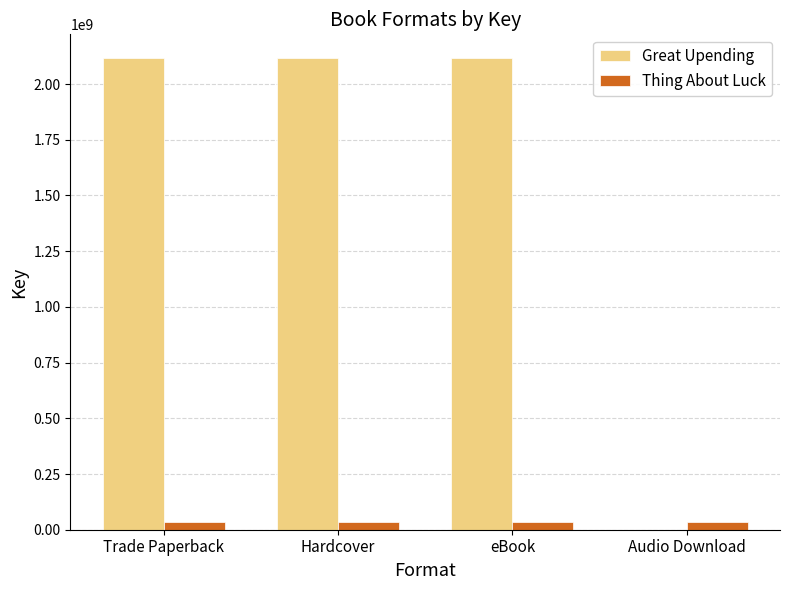

Is the value of Great Upending at eBook greater than the value of Thing About Luck at Hardcover?

Yes